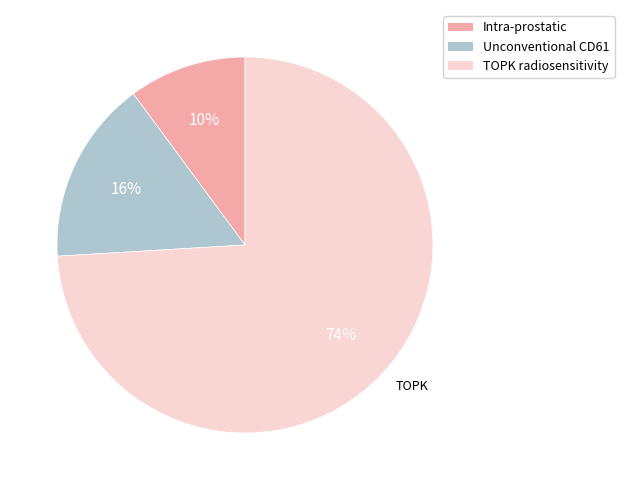

To the nearest percent, what is the average slice percentage?

33%